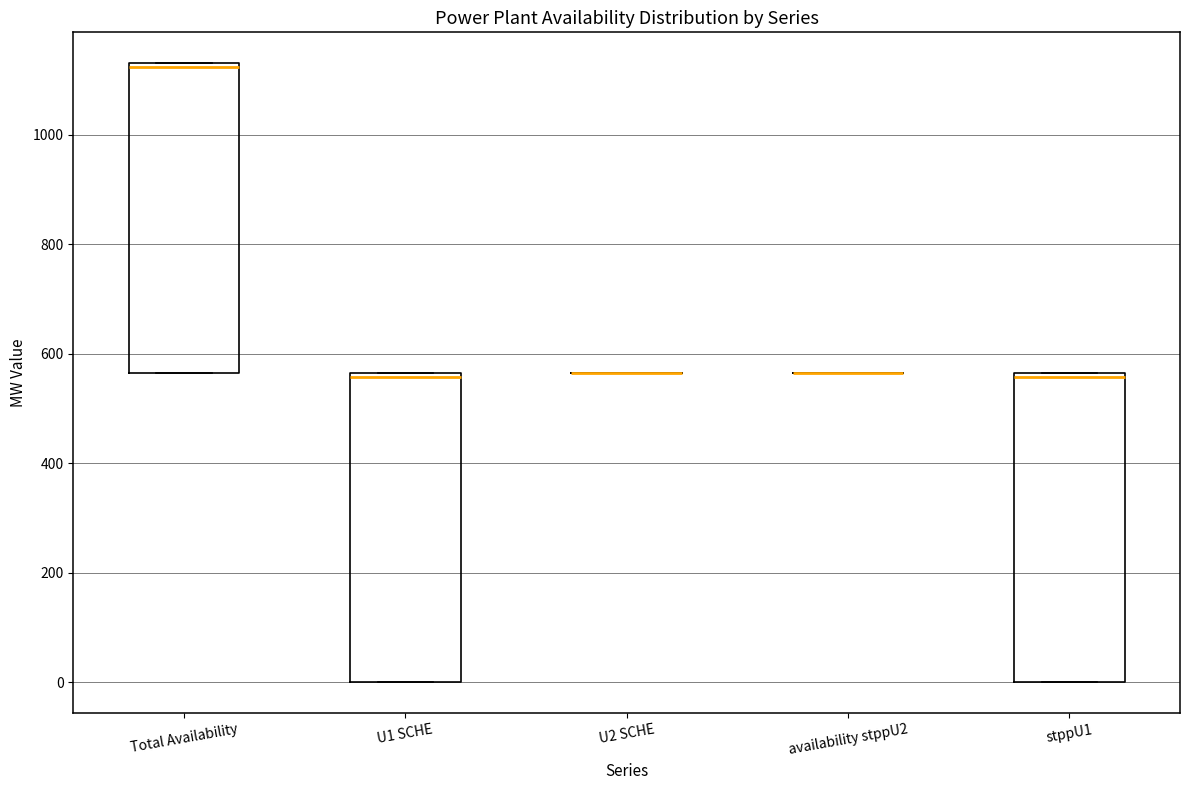

Reading left to right, transcribe this box plot: for each box, give where its median line is, the range the box spans, and where its two whiskers end, as read against the y-axis. The values are not printed on the chart, so give them approximately, as read against the axis.

Total Availability: median 1120, box 560 to 1140, whiskers 560 to 1140
U1 SCHE: median 560 (just below the box's upper edge), box 0 to 560, whiskers 0 to 560
U2 SCHE: box collapsed to a line at 560, whiskers 560 to 560
availability stppU2: box collapsed to a line at 560, whiskers 560 to 560
stppU1: median 560 (just below the box's upper edge), box 0 to 560, whiskers 0 to 560